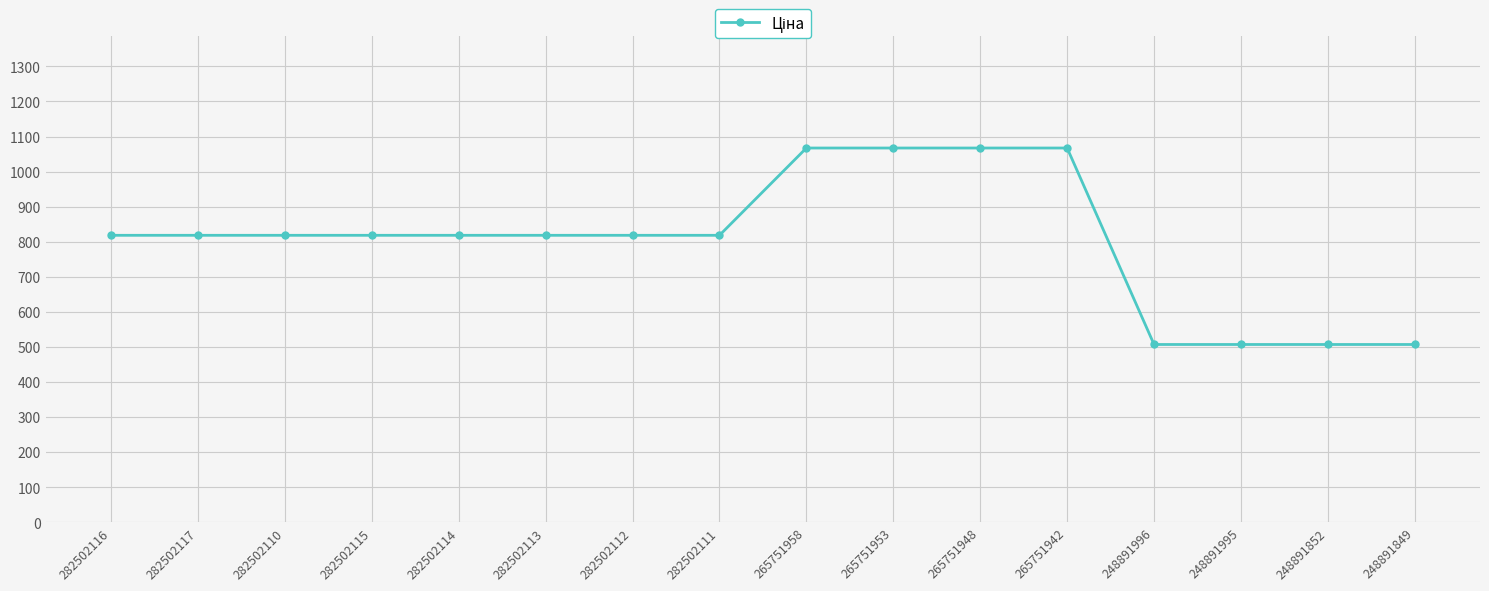

How many lines are shown in the chart?

1